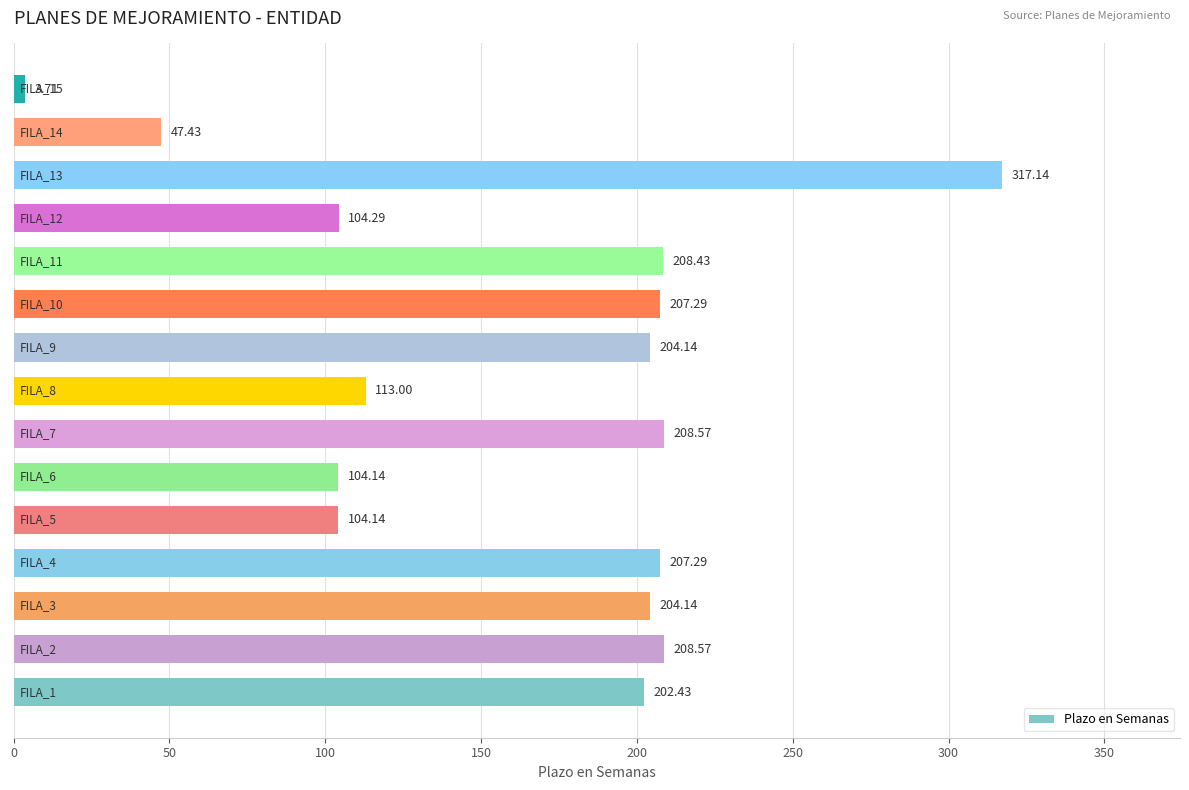

What is the difference between the second highest and second lowest values?

161.1